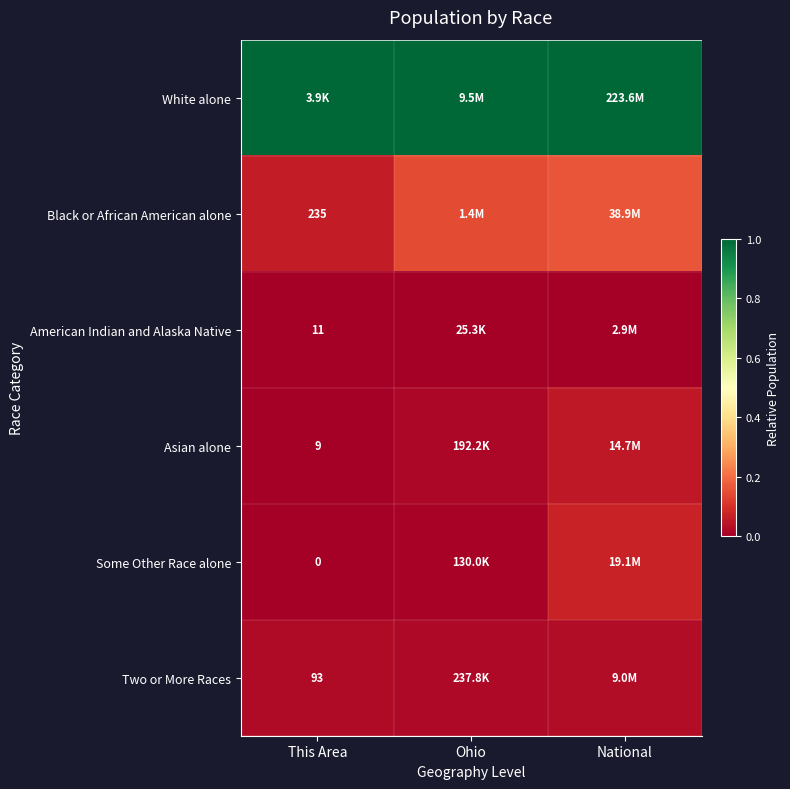

Which category has the lowest value in the Some Other Race alone series?

This Area